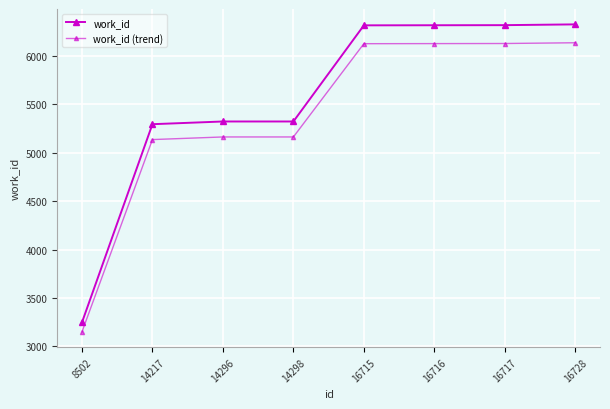

Is it true that work_id (trend) equals 2091.8 at 16716?

False